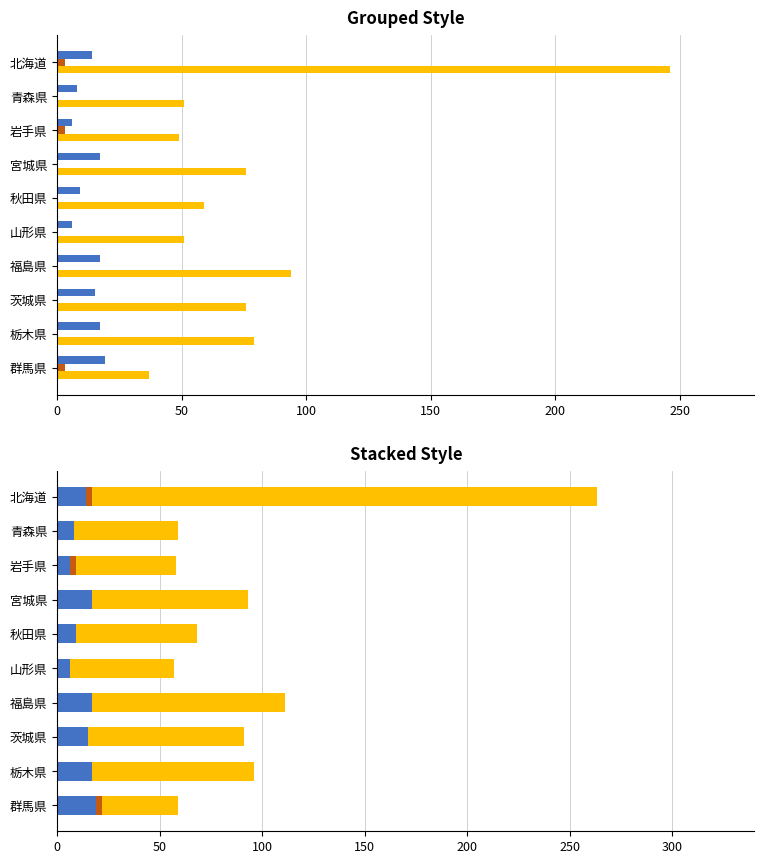

What value does the 保健所 series have at 秋田県, to the nearest 10?

60